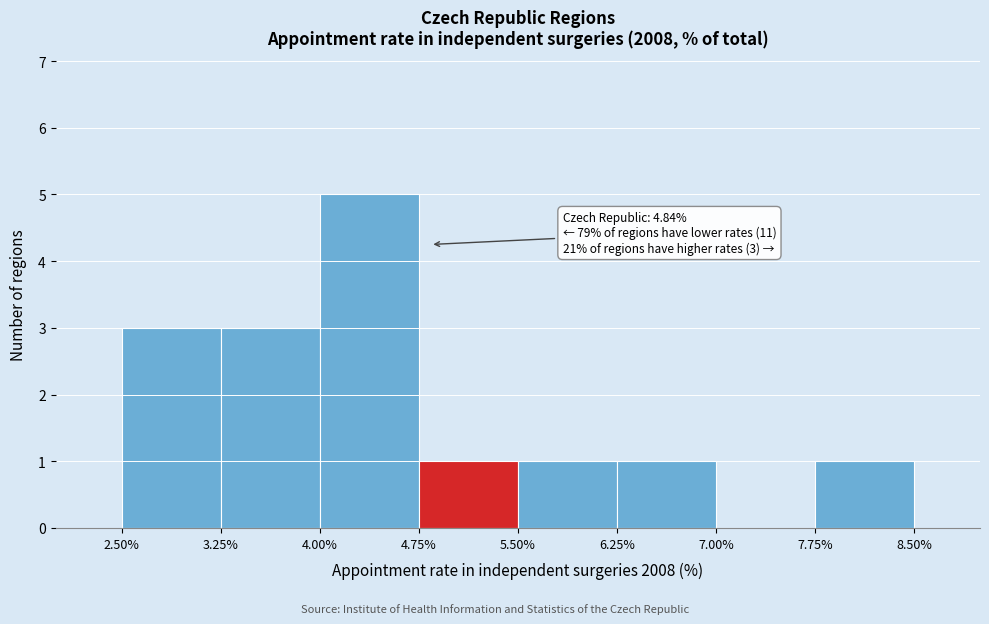

Which range on the x-axis has the tallest bar?

4.00% to 4.75%